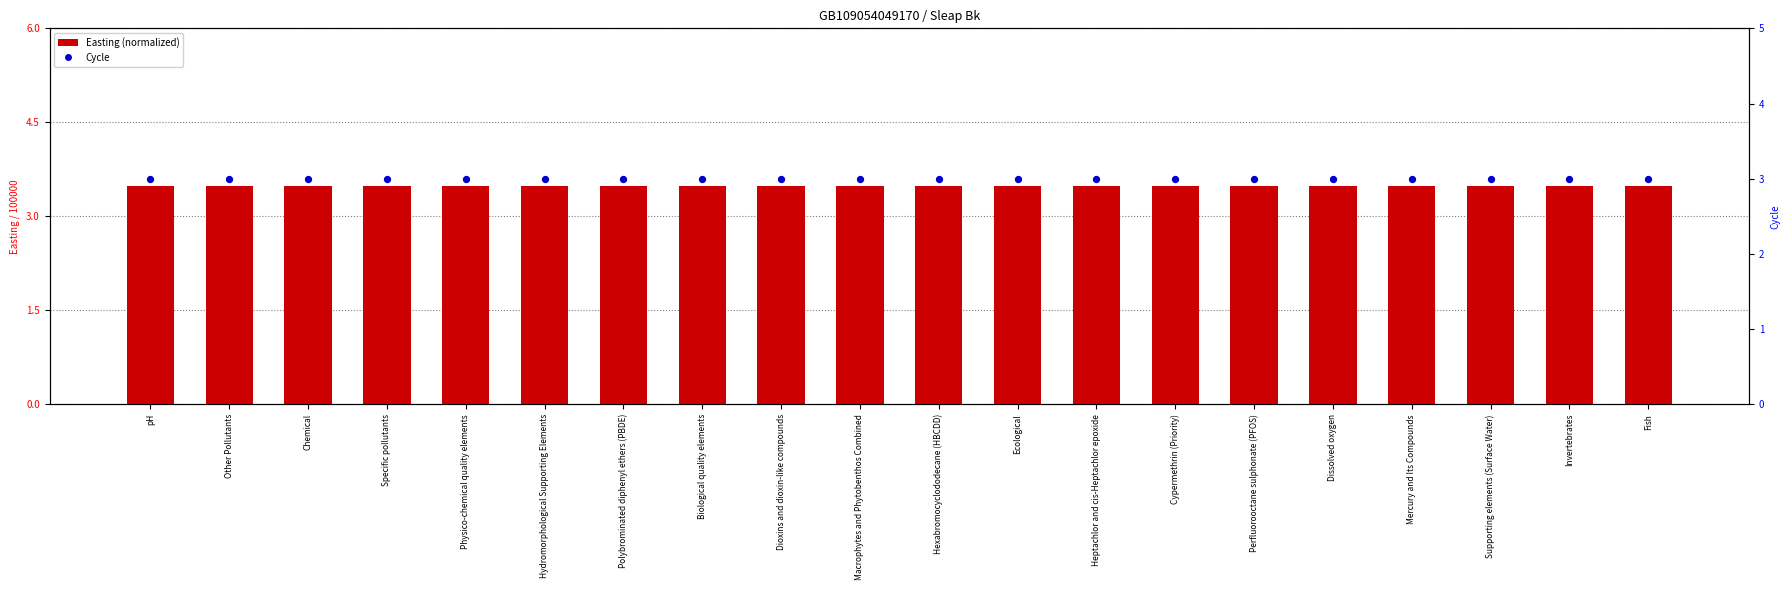

Is the value of Easting (normalized) at Specific pollutants greater than the value of Cycle at Hexabromocyclododecane (HBCDD)?

Yes